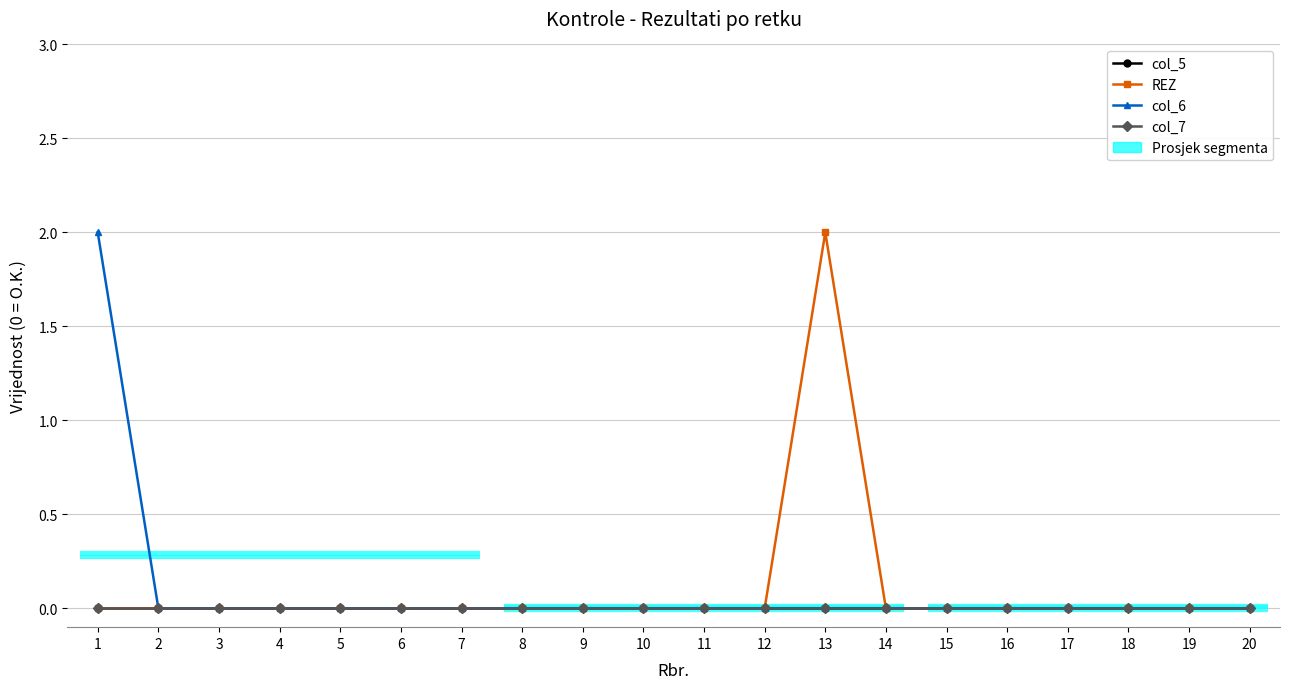

At which category is the sum across all series the highest?

1